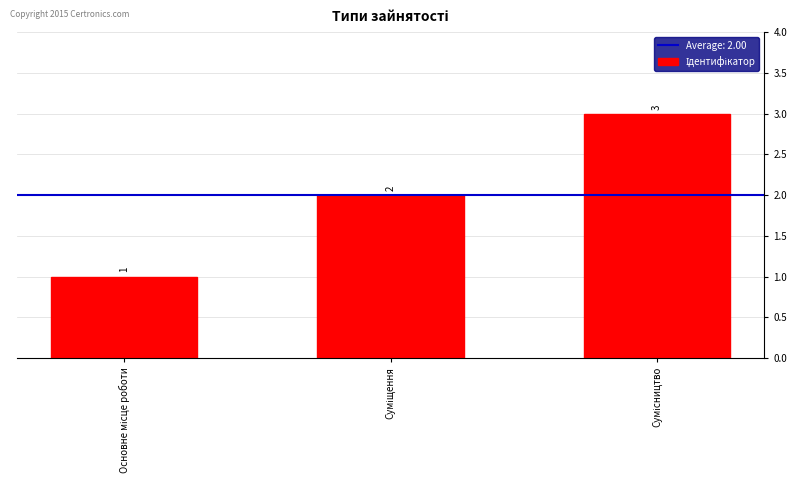

Count the values in the range 1 to 3.

3